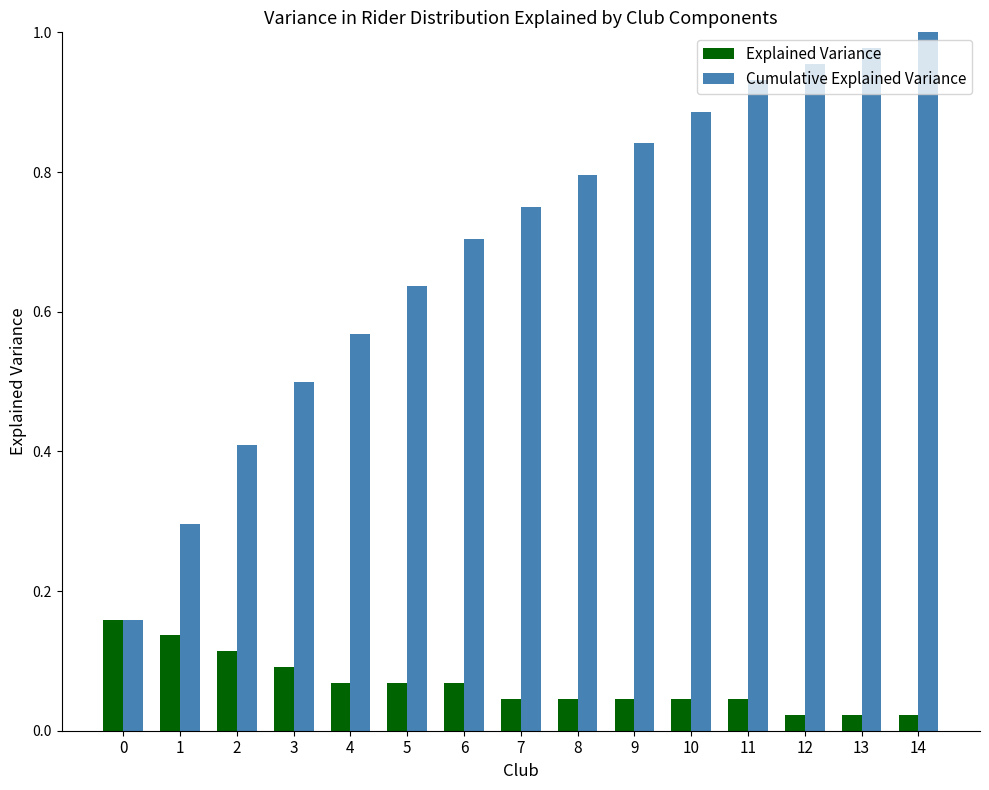

Rank the series by their average value, from highest to lowest.

Cumulative Explained Variance, Explained Variance